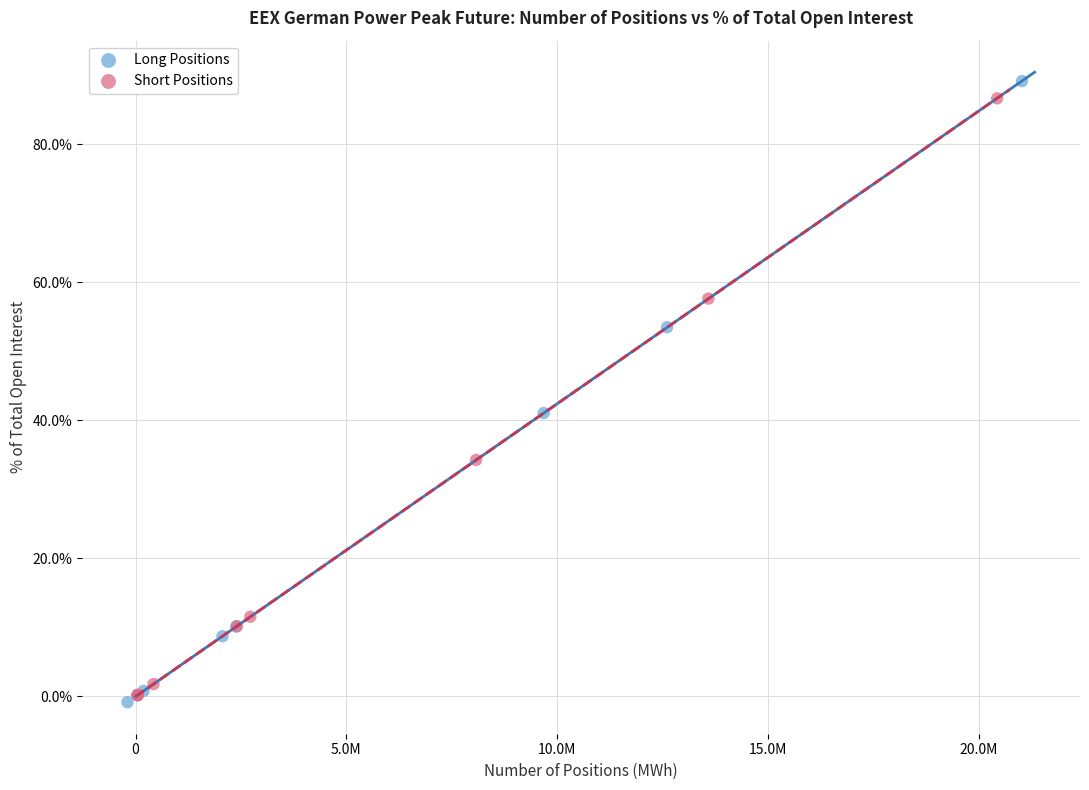

Which series has the largest Y range (max minus min)?

Long Positions